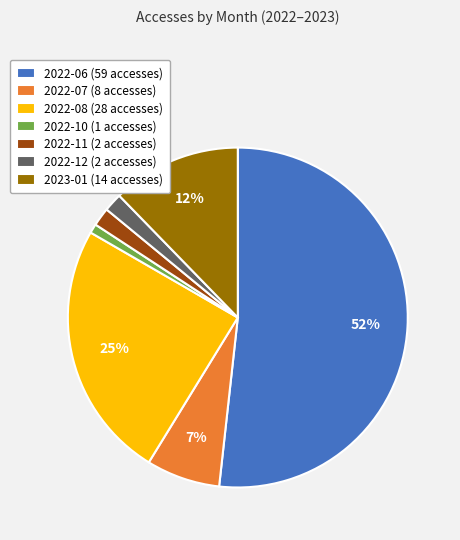

Approximately how many times larger is the value at 2022-12 compared to 2022-10?

2.0